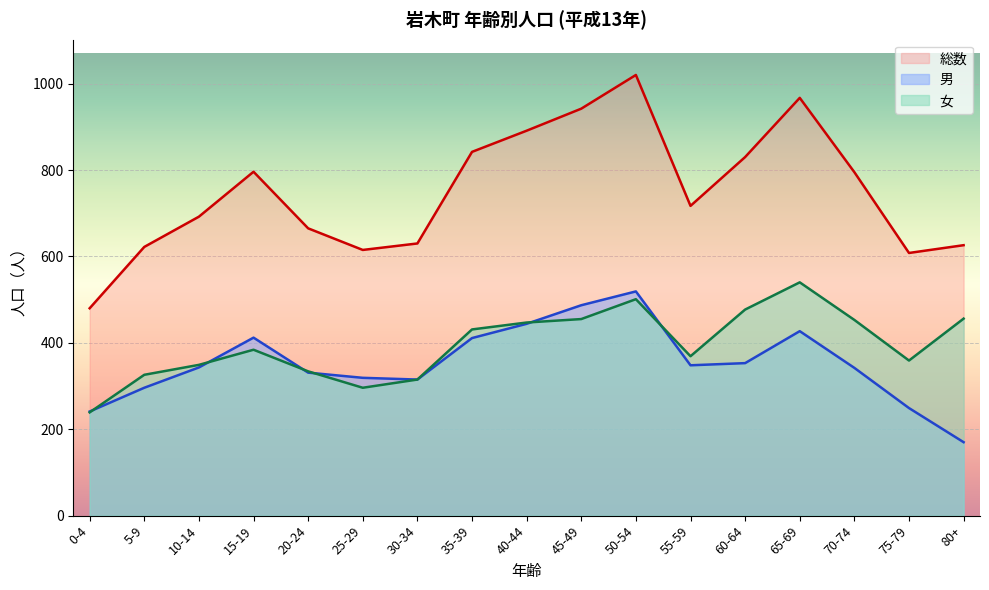

Rank the series by their maximum value, from lowest to highest.

男, 女, 総数